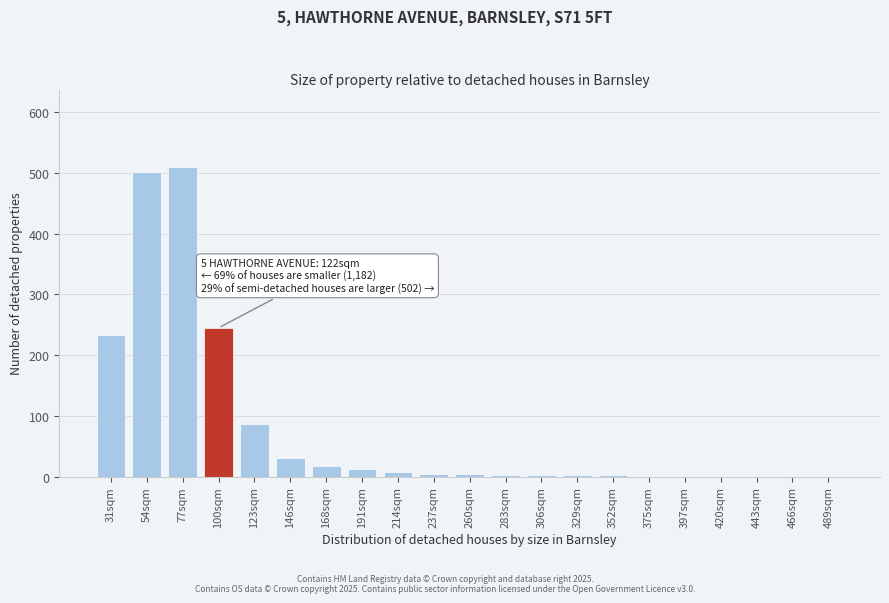

The value at 489sqm is 0. True or false?

True